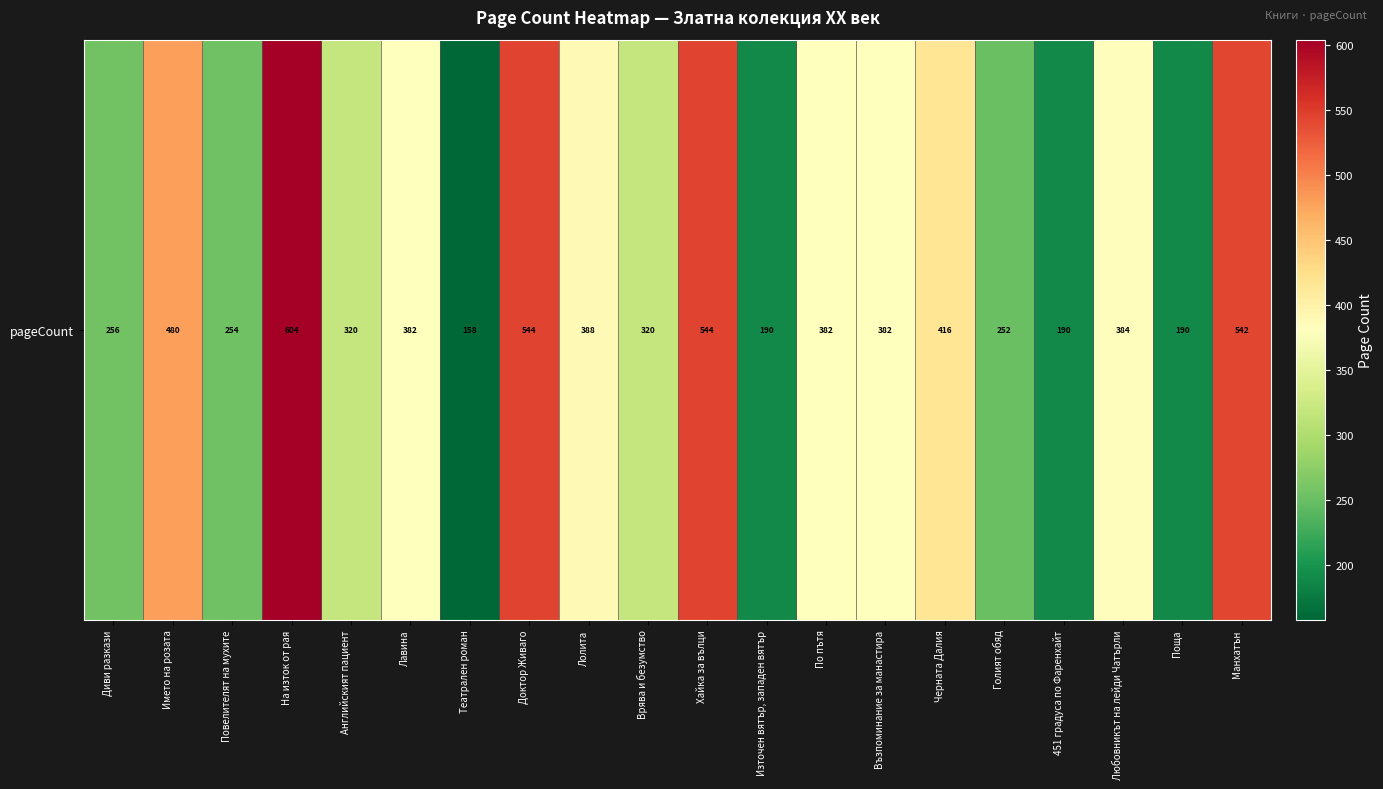

List the labels in order of value, largest first.

На изток от рая, Доктор Живаго, Хайка за вълци, Манхатън, Името на розата, Черната Далия, Лолита, Любовникът на лейди Чатърли, Лавина, По пътя, Възпоминание за манастира, Английският пациент, Врява и безумство, Диви разкази, Повелителят на мухите, Голият обяд, Източен вятър, западен вятър, 451 градуса по Фаренхайт, Поща, Театрален роман